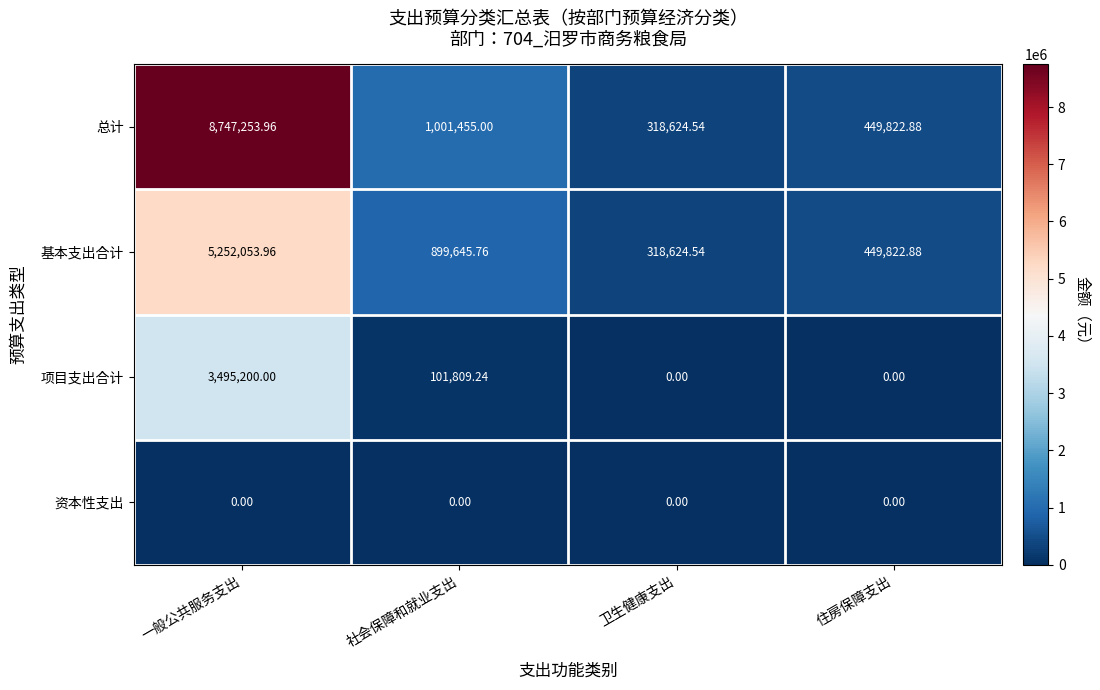

Which label corresponds to the largest value in the chart?

一般公共服务支出